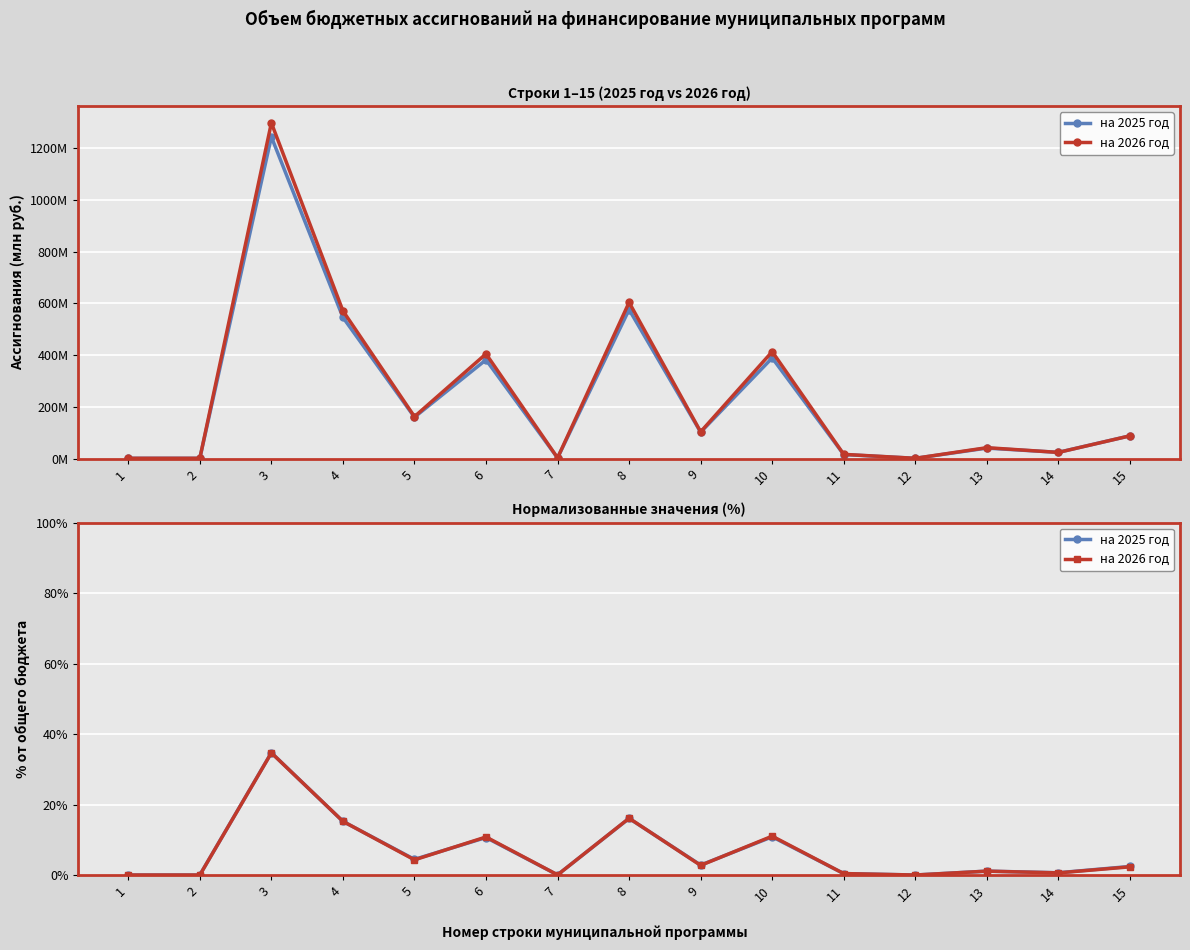

What is the greatest value displayed?

34.7